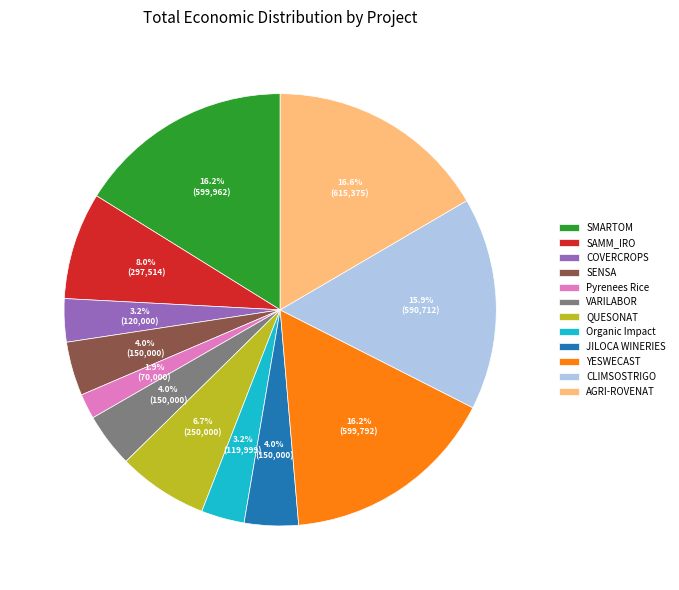

What is the smallest slice in the pie chart?

Pyrenees Rice